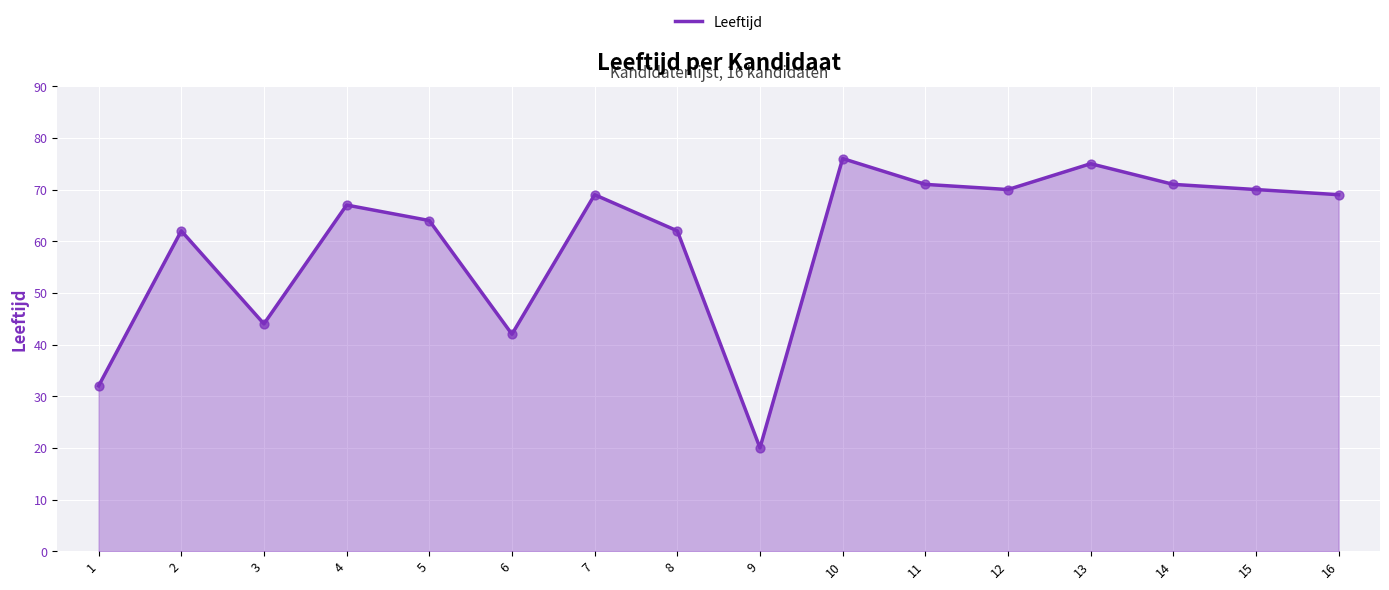

Approximately how many times larger is the value at 14 compared to 9?

3.5